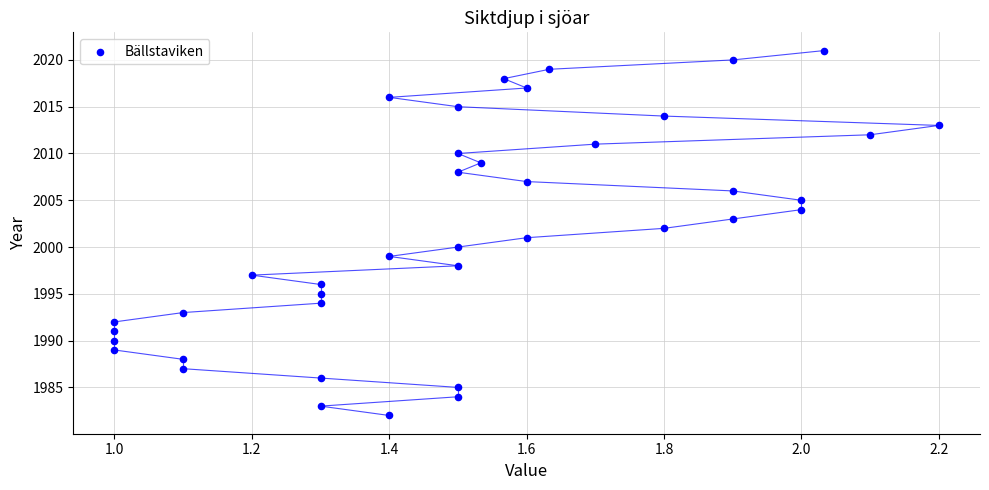

What is the range of Y values (max minus min)?

39